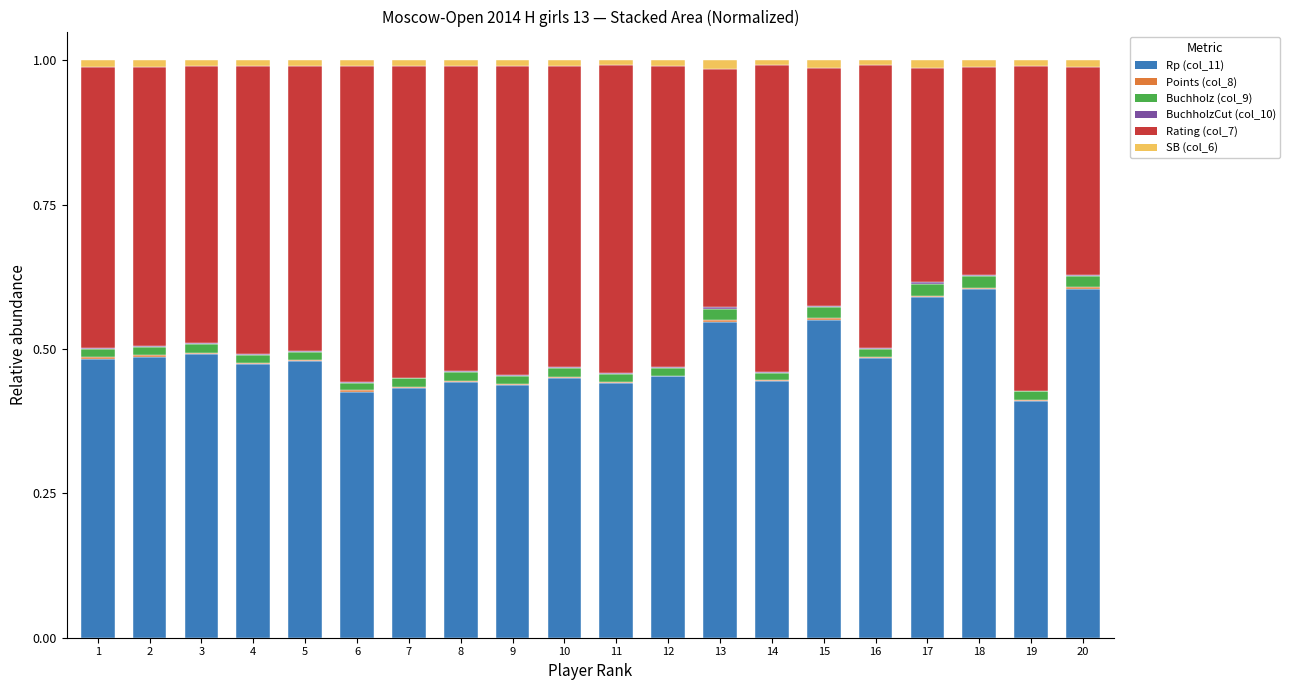

True or false: Rp (col_11) has a value of 0.5 at 2.

True